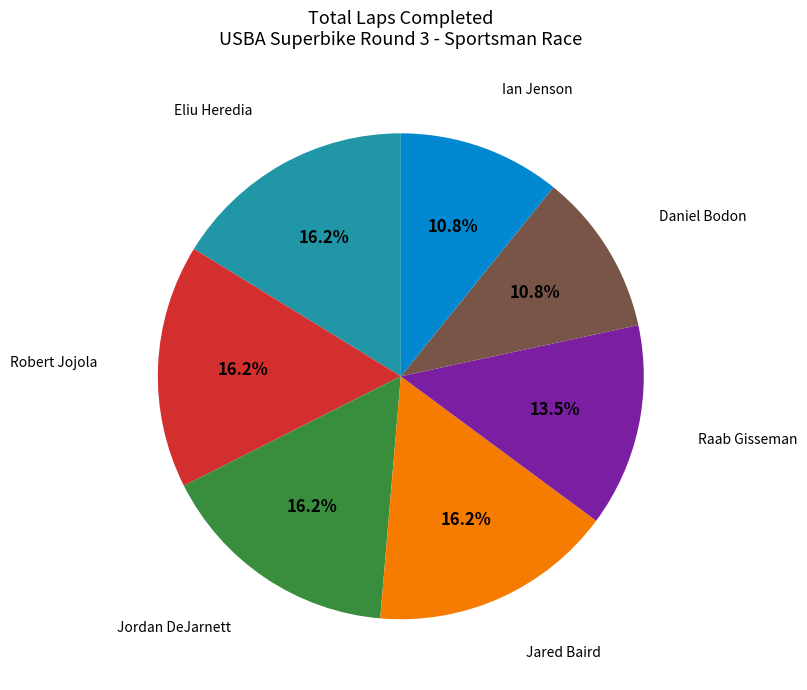

Does any single category account for the majority?

No